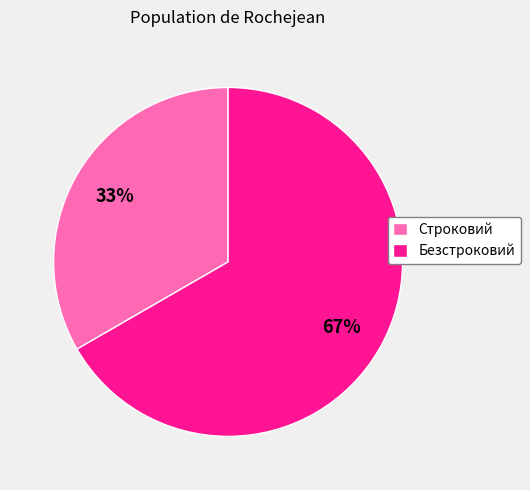

Which has a higher value, Строковий or Безстроковий?

Безстроковий